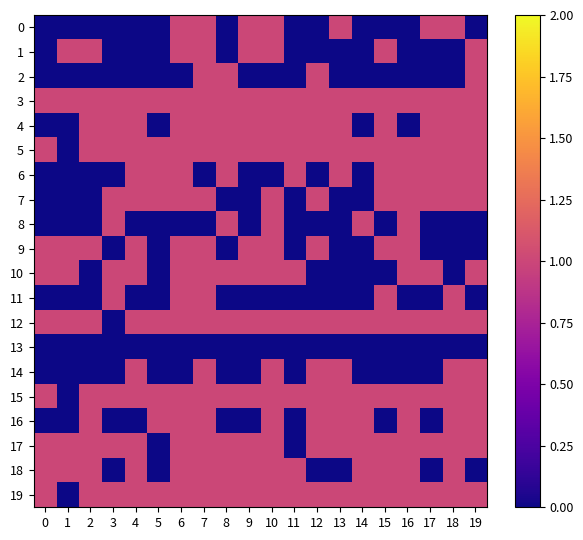

Reading left to right, what are all the values shown in this chart?

0: 0=0	1=0	2=0	3=0	4=0	5=0	6=1	7=1	8=0	9=1	10=1	11=0	12=0	13=1	14=0	15=0	16=0	17=1	18=1	19=0
1: 0=0	1=1	2=1	3=0	4=0	5=0	6=1	7=1	8=0	9=1	10=1	11=0	12=0	13=0	14=0	15=1	16=0	17=0	18=0	19=1
2: 0=0	1=0	2=0	3=0	4=0	5=0	6=0	7=1	8=1	9=0	10=0	11=0	12=1	13=0	14=0	15=0	16=0	17=0	18=0	19=1
3: 0=1	1=1	2=1	3=1	4=1	5=1	6=1	7=1	8=1	9=1	10=1	11=1	12=1	13=1	14=1	15=1	16=1	17=1	18=1	19=1
4: 0=0	1=0	2=1	3=1	4=1	5=0	6=1	7=1	8=1	9=1	10=1	11=1	12=1	13=1	14=0	15=1	16=0	17=1	18=1	19=1
5: 0=1	1=0	2=1	3=1	4=1	5=1	6=1	7=1	8=1	9=1	10=1	11=1	12=1	13=1	14=1	15=1	16=1	17=1	18=1	19=1
6: 0=0	1=0	2=0	3=0	4=1	5=1	6=1	7=0	8=1	9=0	10=0	11=1	12=0	13=1	14=0	15=1	16=1	17=1	18=1	19=1
7: 0=0	1=0	2=0	3=1	4=1	5=1	6=1	7=1	8=0	9=0	10=1	11=0	12=1	13=0	14=0	15=1	16=1	17=1	18=1	19=1
8: 0=0	1=0	2=0	3=1	4=0	5=0	6=0	7=0	8=1	9=0	10=1	11=0	12=0	13=0	14=1	15=0	16=1	17=0	18=0	19=0
9: 0=1	1=1	2=1	3=0	4=1	5=0	6=1	7=1	8=0	9=1	10=1	11=0	12=1	13=0	14=0	15=1	16=1	17=0	18=0	19=0
10: 0=1	1=1	2=0	3=1	4=1	5=0	6=1	7=1	8=1	9=1	10=1	11=1	12=0	13=0	14=0	15=0	16=1	17=1	18=0	19=1
11: 0=0	1=0	2=0	3=1	4=0	5=0	6=1	7=1	8=0	9=0	10=0	11=0	12=0	13=0	14=0	15=1	16=0	17=0	18=1	19=0
12: 0=1	1=1	2=1	3=0	4=1	5=1	6=1	7=1	8=1	9=1	10=1	11=1	12=1	13=1	14=1	15=1	16=1	17=1	18=1	19=1
13: 0=0	1=0	2=0	3=0	4=0	5=0	6=0	7=0	8=0	9=0	10=0	11=0	12=0	13=0	14=0	15=0	16=0	17=0	18=0	19=0
14: 0=0	1=0	2=0	3=0	4=1	5=0	6=0	7=1	8=0	9=0	10=1	11=0	12=1	13=1	14=0	15=0	16=0	17=0	18=1	19=1
15: 0=1	1=0	2=1	3=1	4=1	5=1	6=1	7=1	8=1	9=1	10=1	11=1	12=1	13=1	14=1	15=1	16=1	17=1	18=1	19=1
16: 0=0	1=0	2=1	3=0	4=0	5=1	6=1	7=1	8=0	9=0	10=1	11=0	12=1	13=1	14=1	15=0	16=1	17=0	18=1	19=1
17: 0=1	1=1	2=1	3=1	4=1	5=0	6=1	7=1	8=1	9=1	10=1	11=0	12=1	13=1	14=1	15=1	16=1	17=1	18=1	19=1
18: 0=1	1=1	2=1	3=0	4=1	5=0	6=1	7=1	8=1	9=1	10=1	11=1	12=0	13=0	14=1	15=1	16=1	17=0	18=1	19=0
19: 0=1	1=0	2=1	3=1	4=1	5=1	6=1	7=1	8=1	9=1	10=1	11=1	12=1	13=1	14=1	15=1	16=1	17=1	18=1	19=1